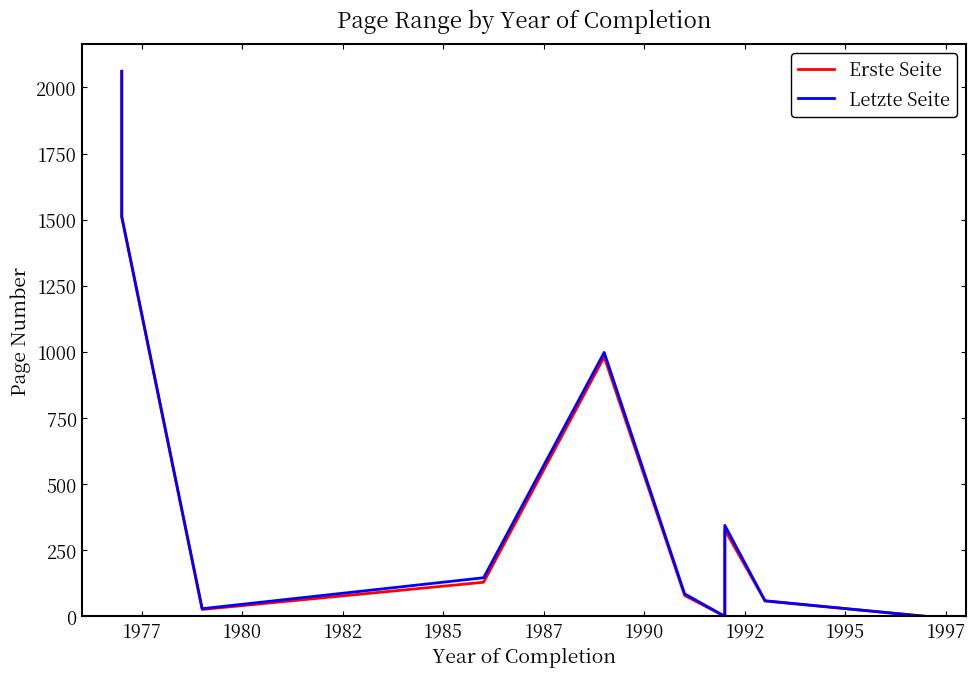

At how many categories does at least one series exceed 1599?

1